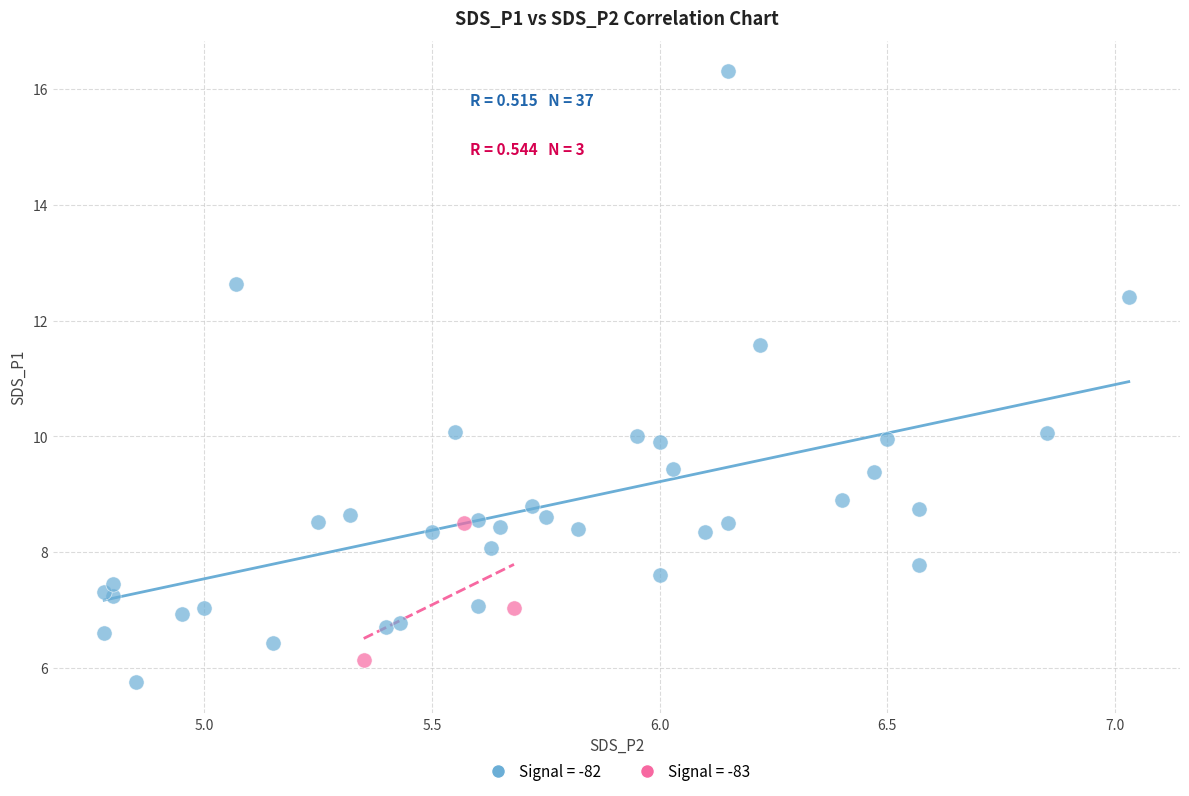

Which series has the largest Y range (max minus min)?

Signal = -82